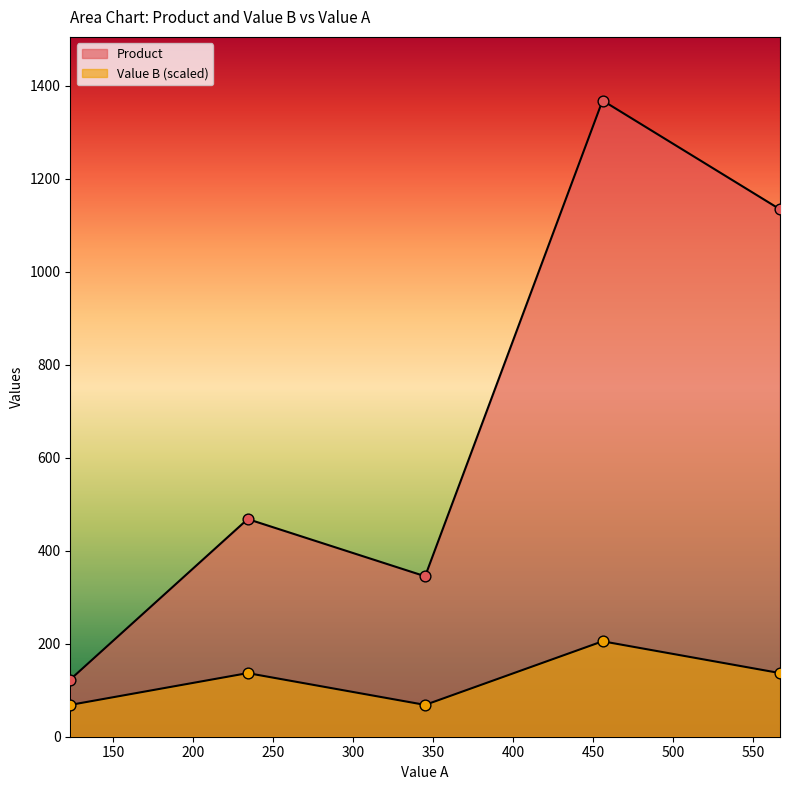

Is the value of Value B at 456 greater than the value of Product at 234?

No